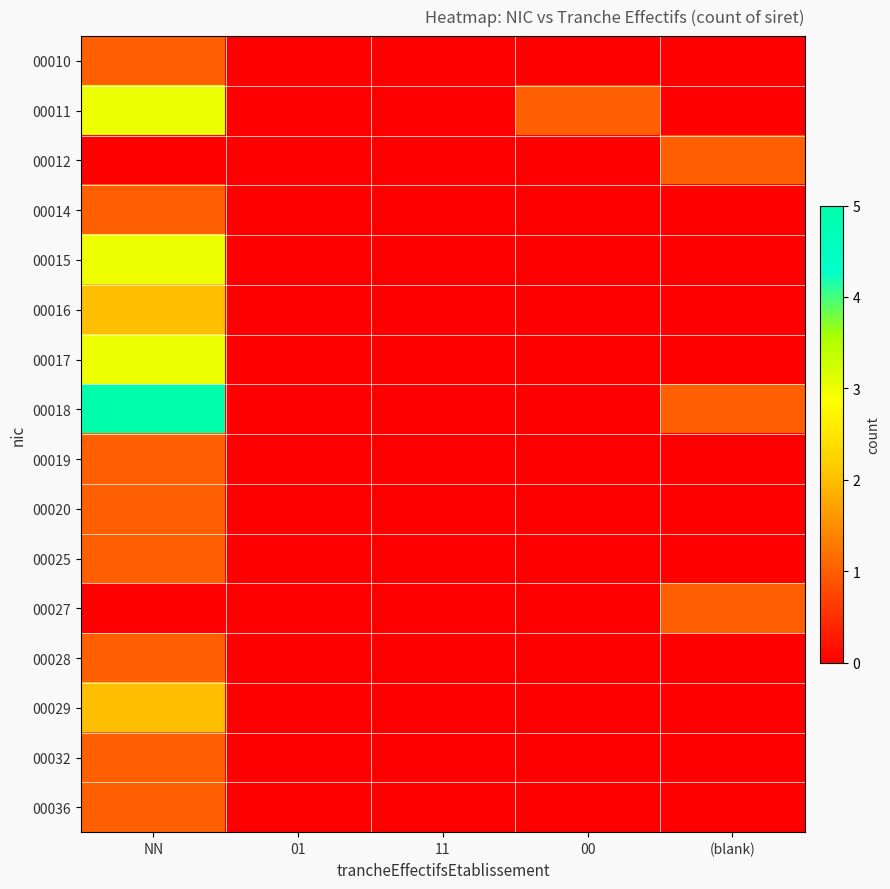

At which category does the chart reach its minimum across all series?

01